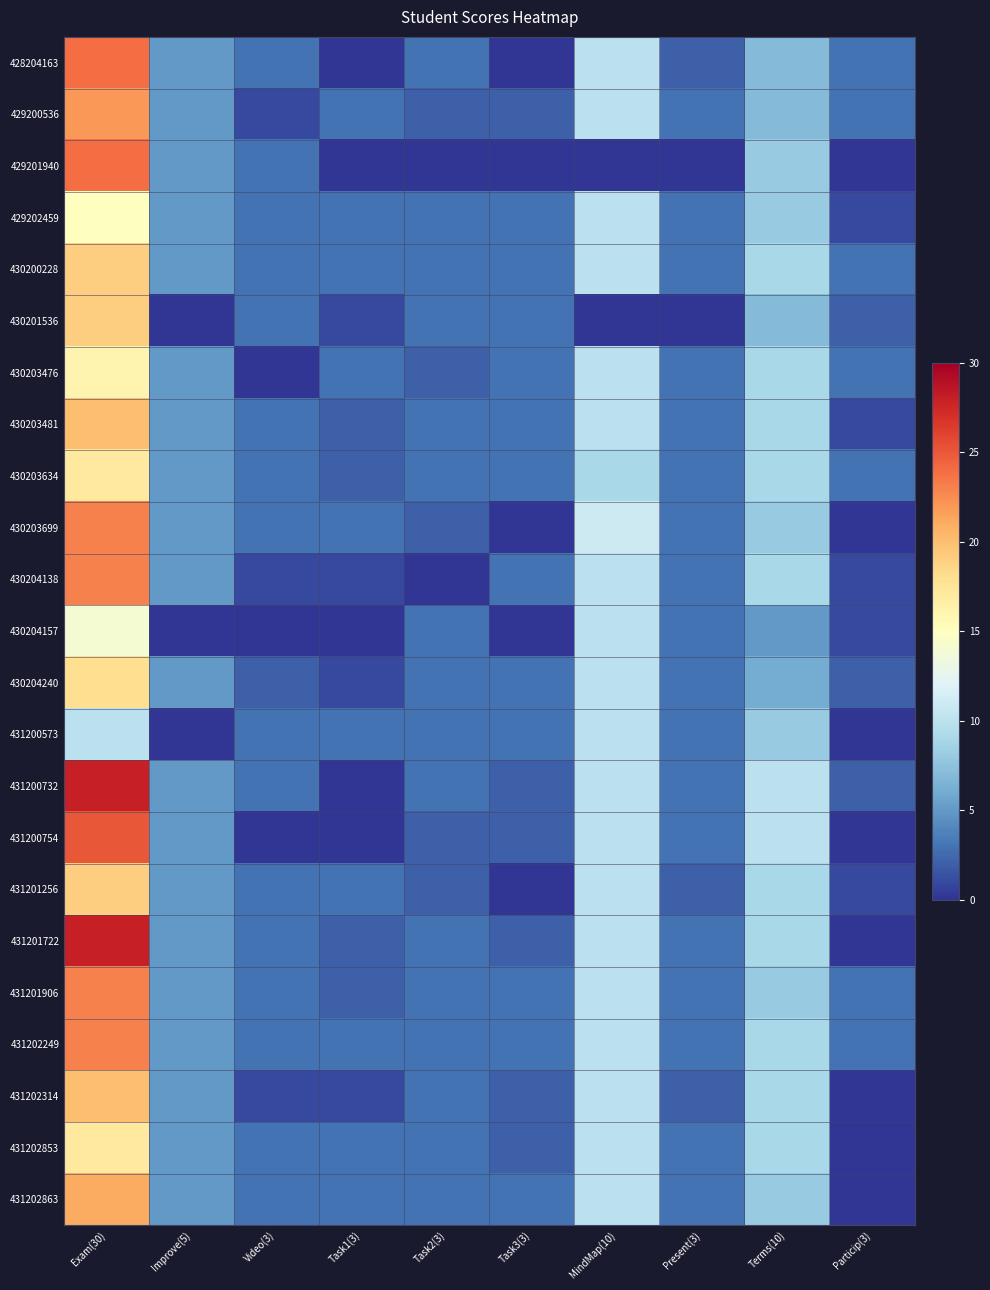

Which has a higher value, Terms(10) or Particip(3)?

Terms(10)